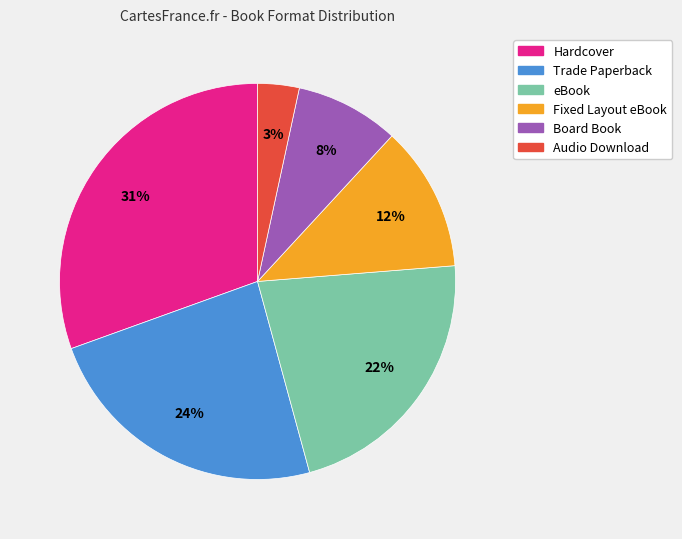

To the nearest percent, what percentage of the pie is Board Book?

8%